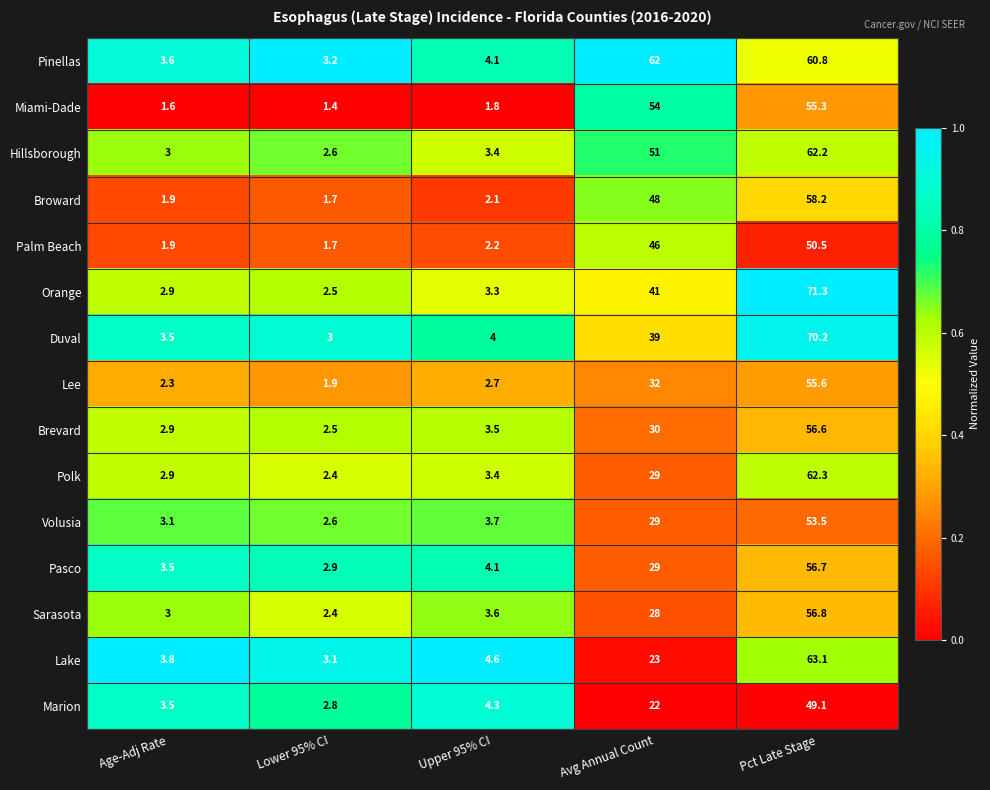

Rank the series at Pct Late Stage from lowest to highest value.

Marion, Palm Beach, Volusia, Miami-Dade, Lee, Brevard, Pasco, Sarasota, Broward, Pinellas, Hillsborough, Polk, Lake, Duval, Orange